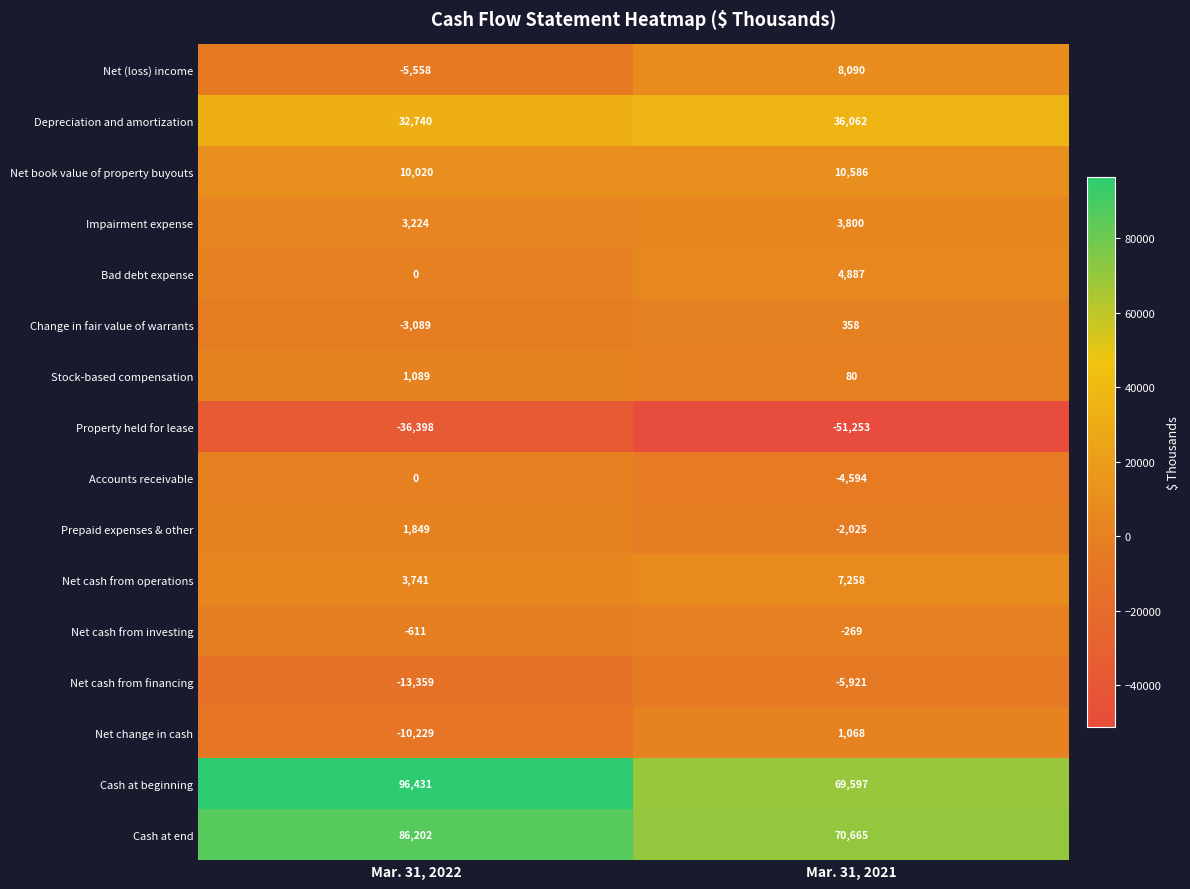

How many distinct data groups are displayed?

16